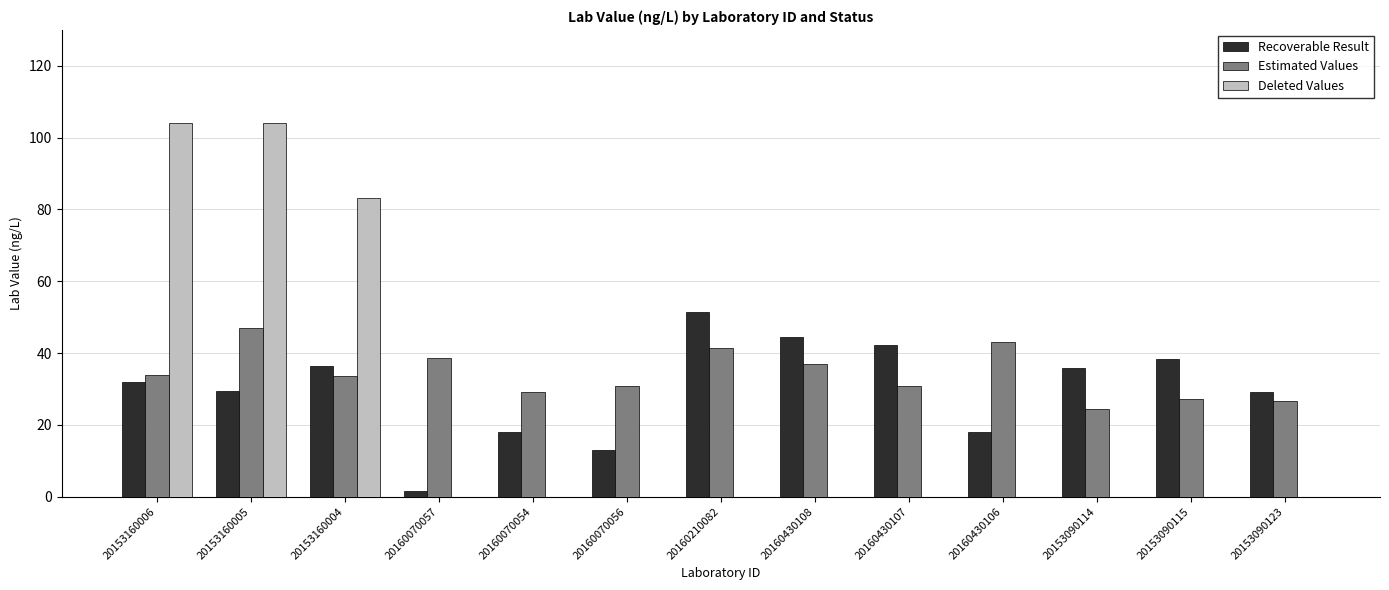

What is the maximum value for Deleted Values?

104.0